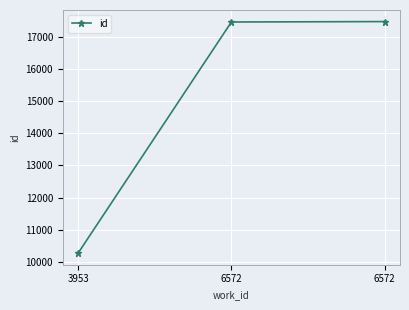

List the labels in order of value, largest first.

6572, 6572, 3953